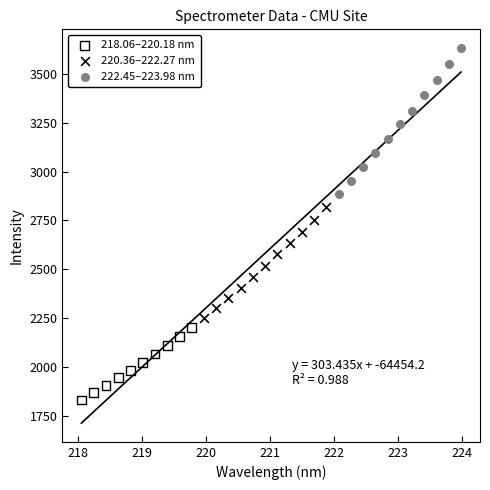

Which series reaches the maximum Y coordinate?

222.45–223.98 nm